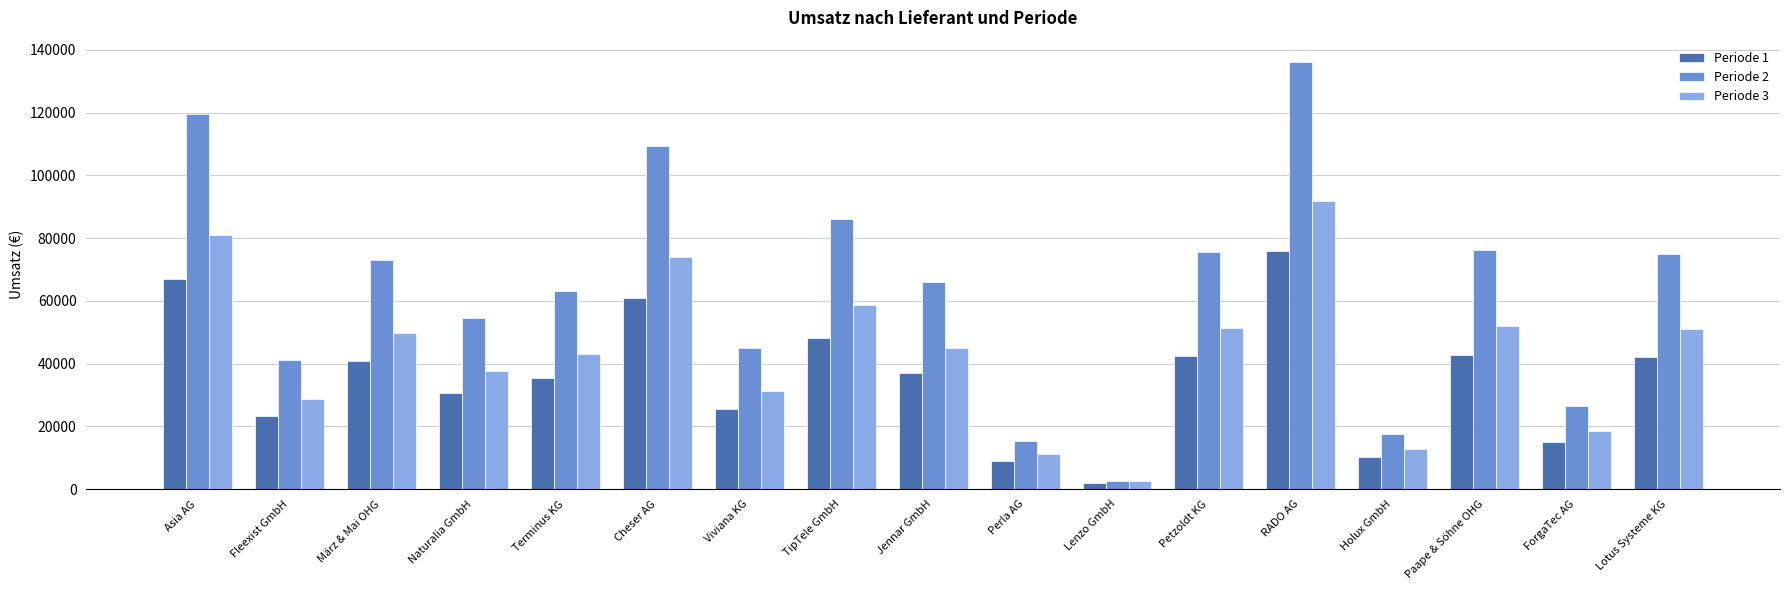

What is the value of the Periode 1 bar at the 1st from the left?

66908